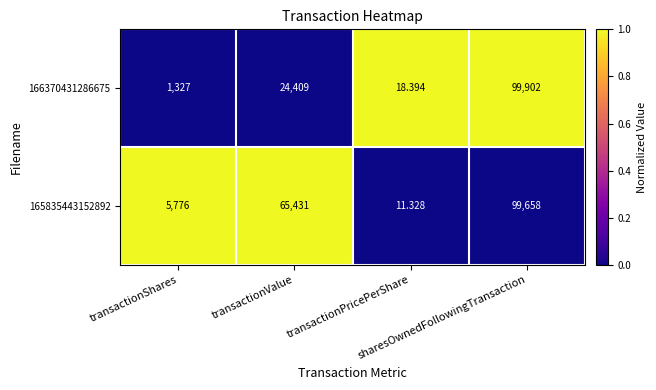

Which series has the widest spread of values?

166370431286675